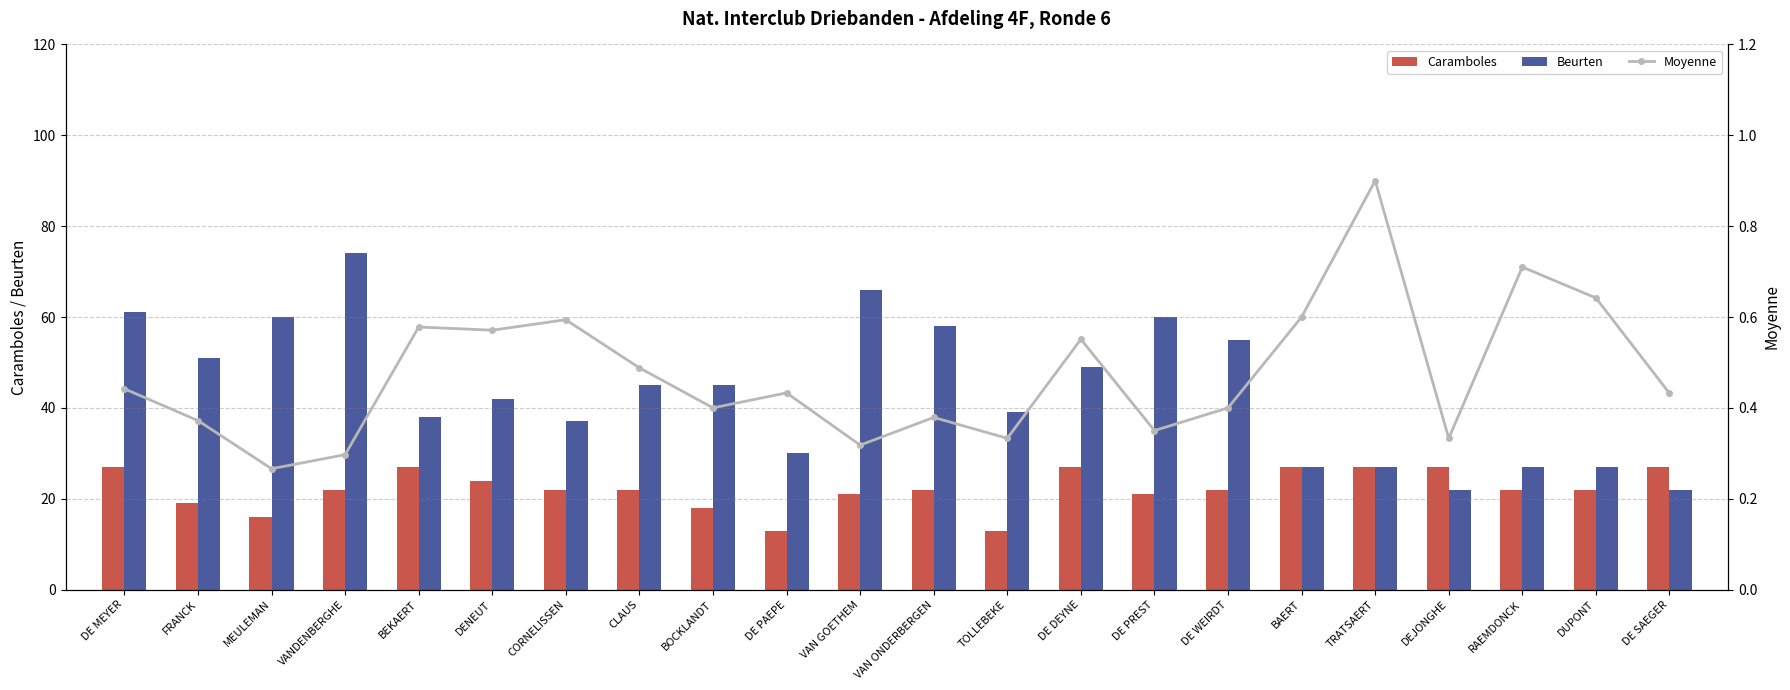

What position from the left is CLAUS?

8